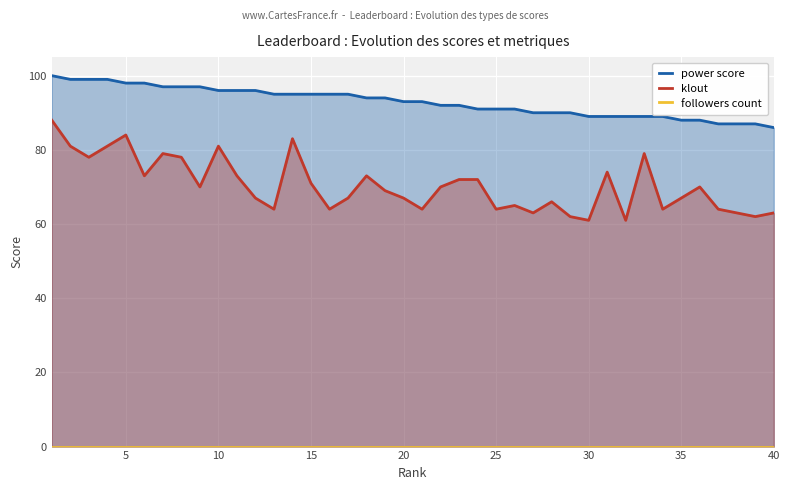

What is the sum of all power score values?

3716